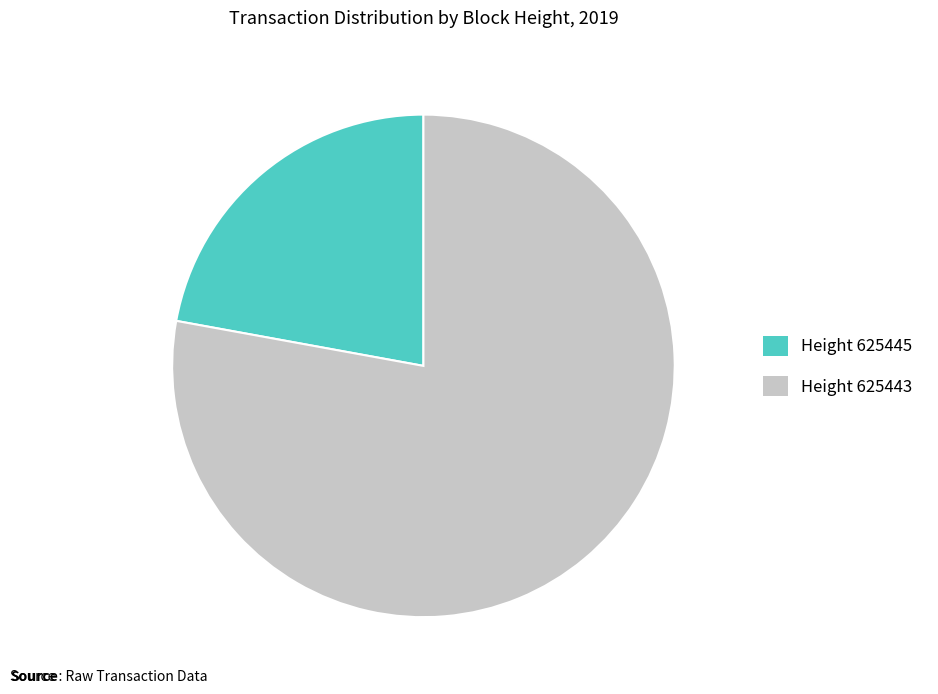

What is the ratio of the value at Height 625443 to the value at Height 625445?

3.5